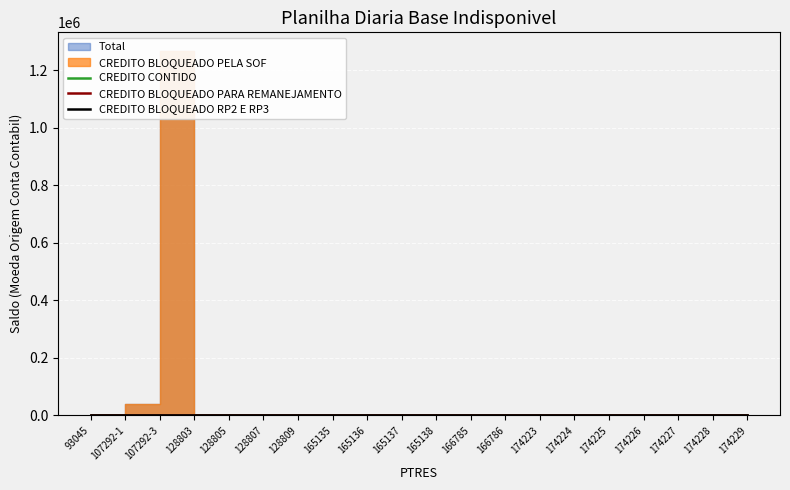

How many interior local peaks does the CREDITO BLOQUEADO PELA SOF series have?

1